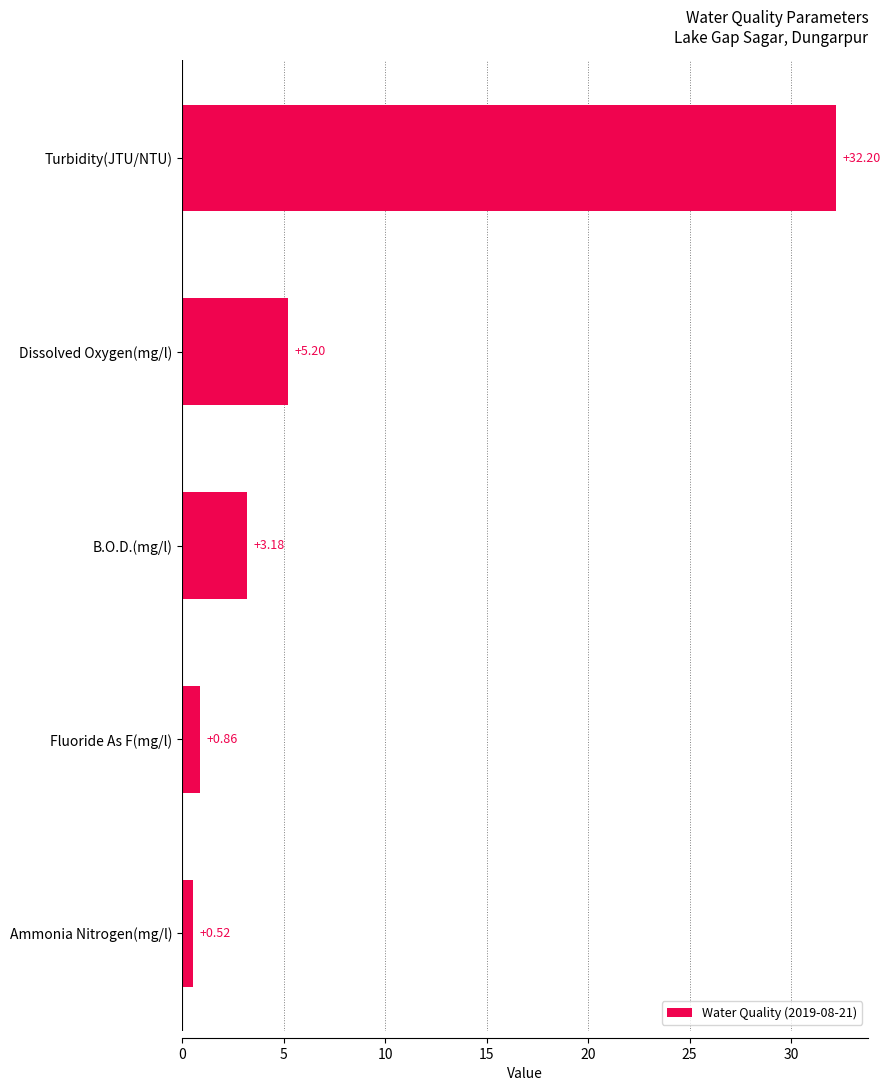

What is the label of the 1st bar from the bottom?

Ammonia Nitrogen(mg/l)